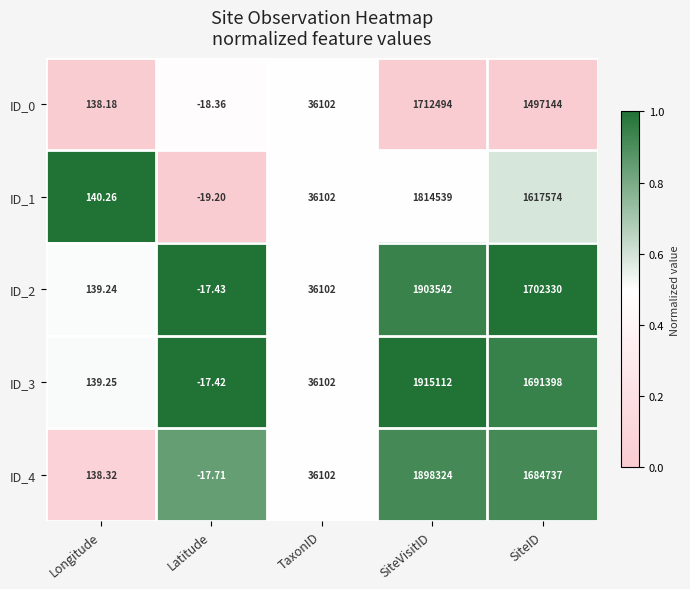

At which category is the sum across all series the highest?

SiteVisitID